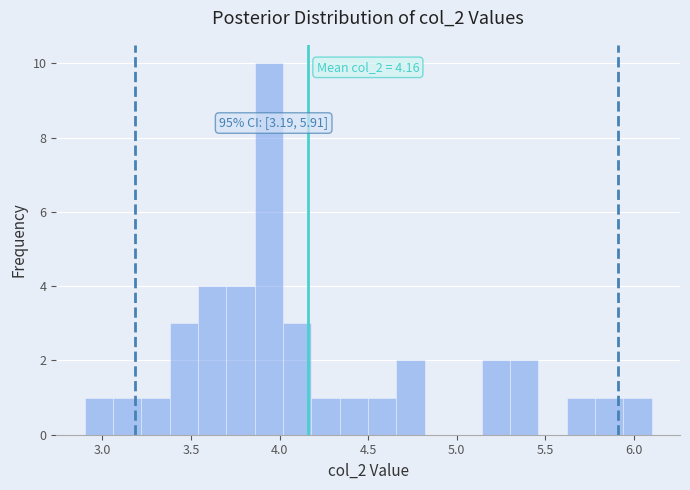

Read against the x-axis, roughly where is the centre of the tallest bar?

3.95